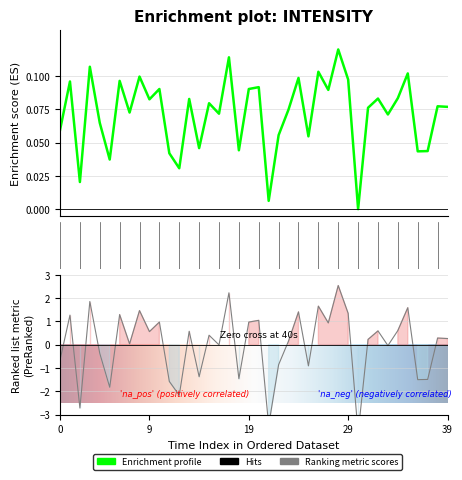

At which label is the value closest to 0?

30